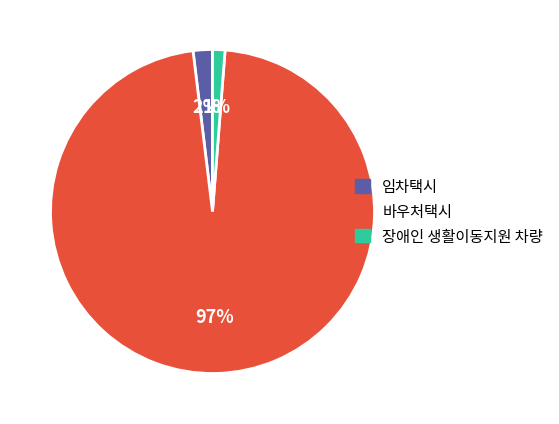

Count the number of slices in the pie.

3